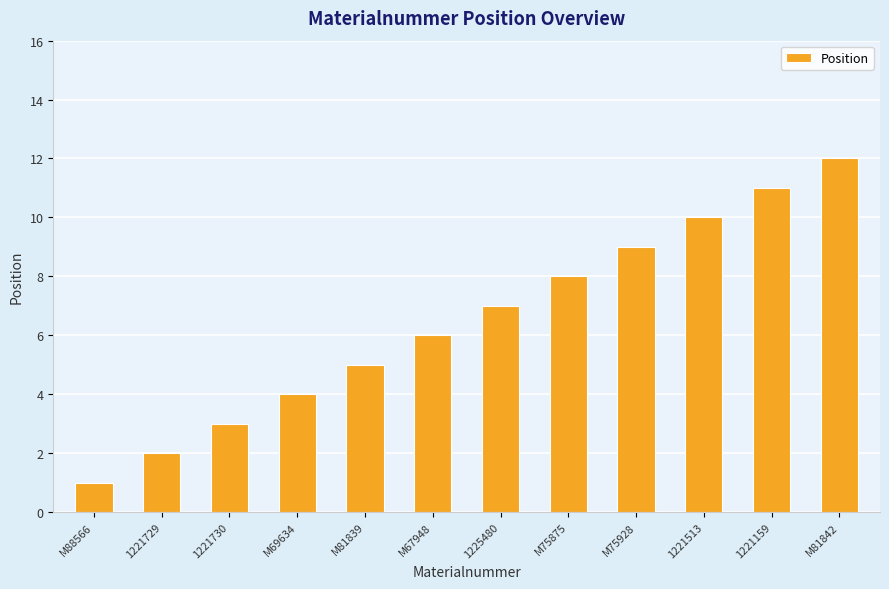

Which has a higher value, 1221729 or 1225480?

1225480